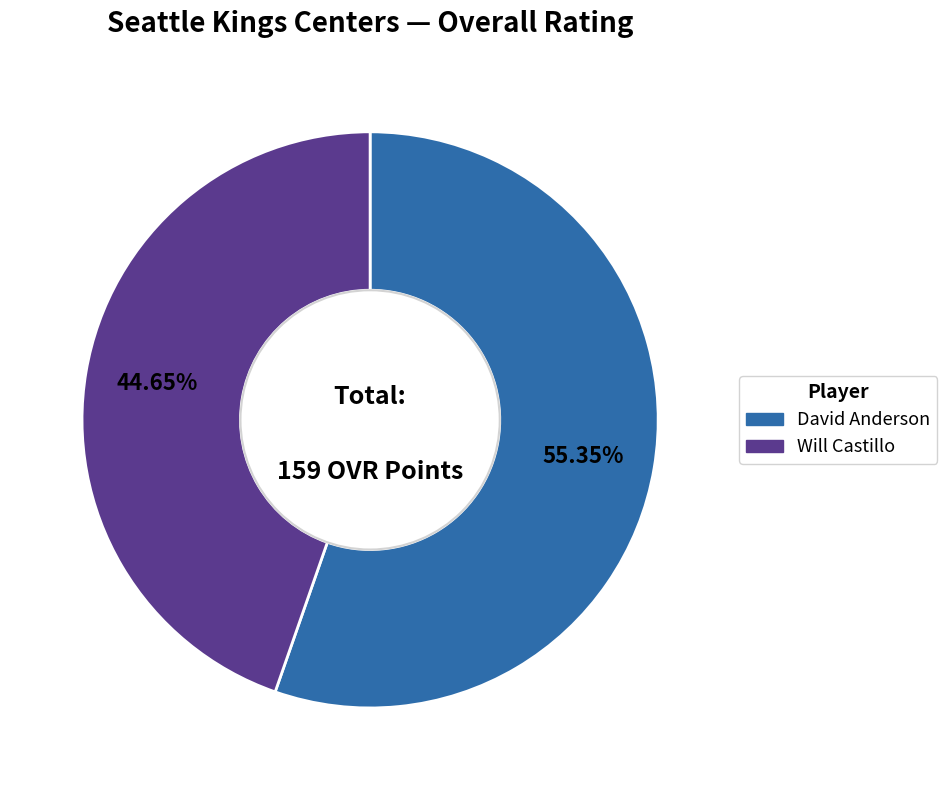

What is the ratio of the value at David Anderson to the value at Will Castillo?

1.2